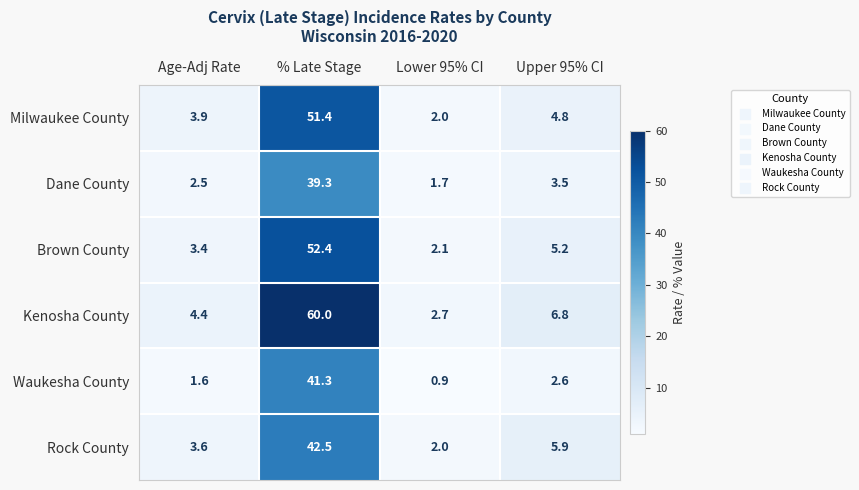

Reading left to right, transcribe all the data shown in this chart.

Milwaukee County: 3.9	51.4	2.0	4.8
Dane County: 2.5	39.3	1.7	3.5
Brown County: 3.4	52.4	2.1	5.2
Kenosha County: 4.4	60.0	2.7	6.8
Waukesha County: 1.6	41.3	0.9	2.6
Rock County: 3.6	42.5	2.0	5.9